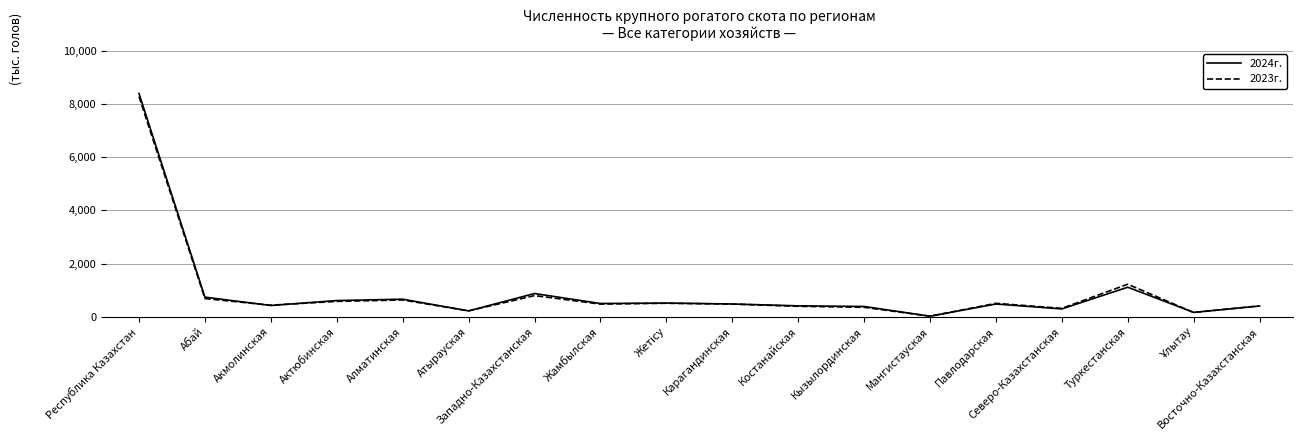

At which category is the sum across all series the highest?

Республика Казахстан